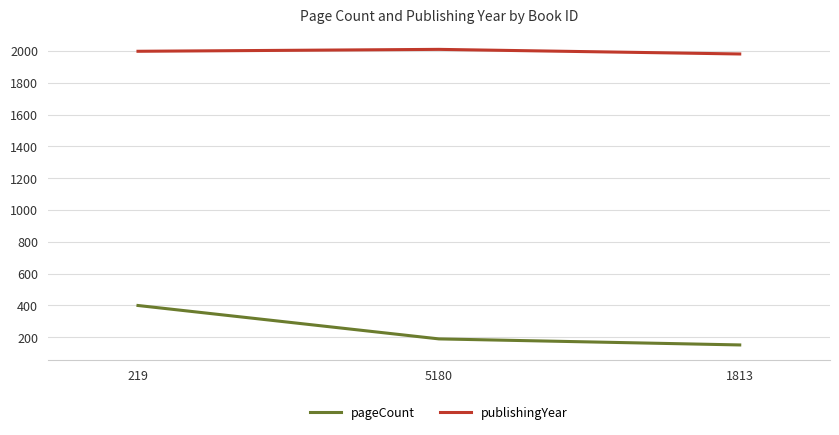

How many series are shown in this chart?

2